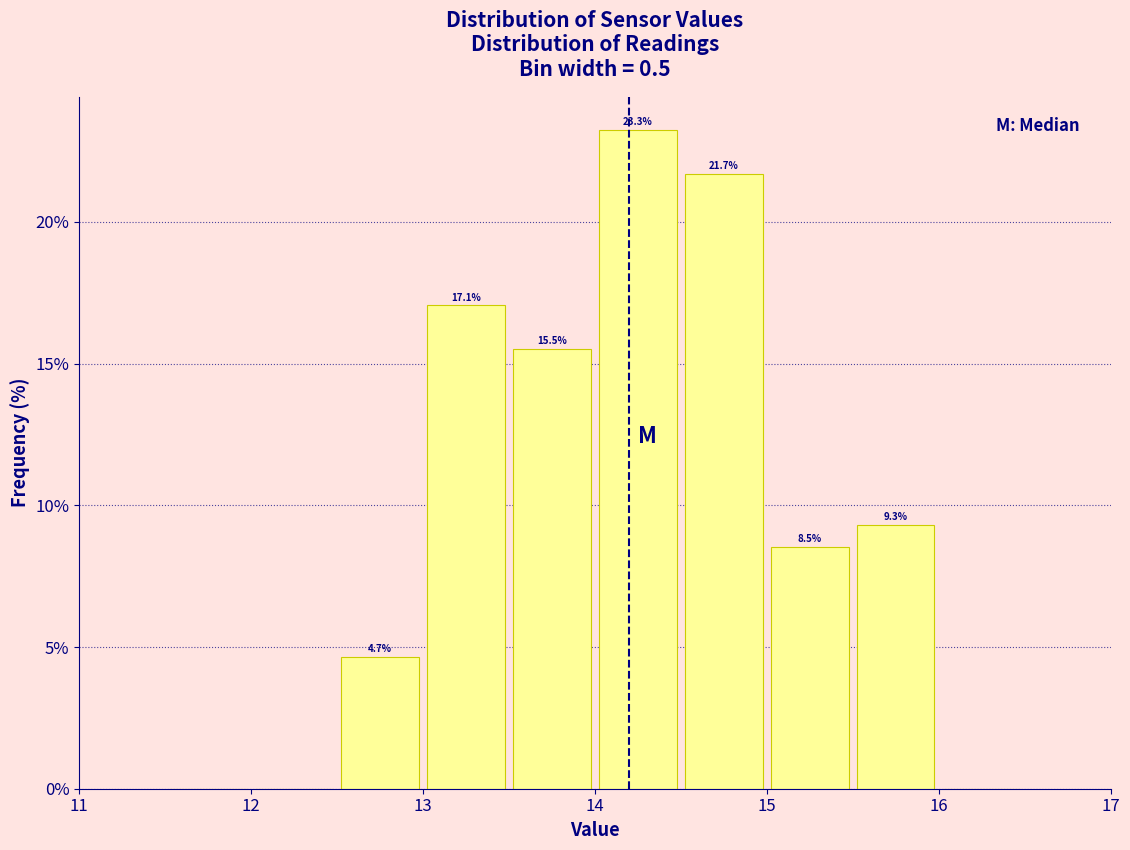

Over which range of the x-axis is the bar tallest?

14.0 to 14.5